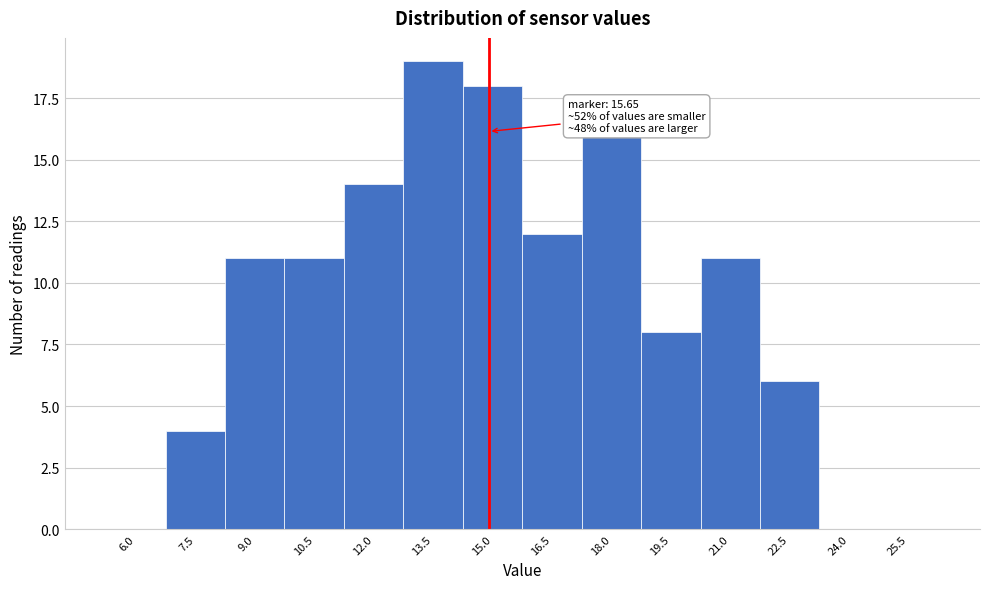

Reading left to right, list all the values displayed in this chart.

6.0=0	7.5=4	9.0=11	10.5=11	12.0=14	13.5=19	15.0=18	16.5=12	18.0=16	19.5=8	21.0=11	22.5=6	24.0=0	25.5=0